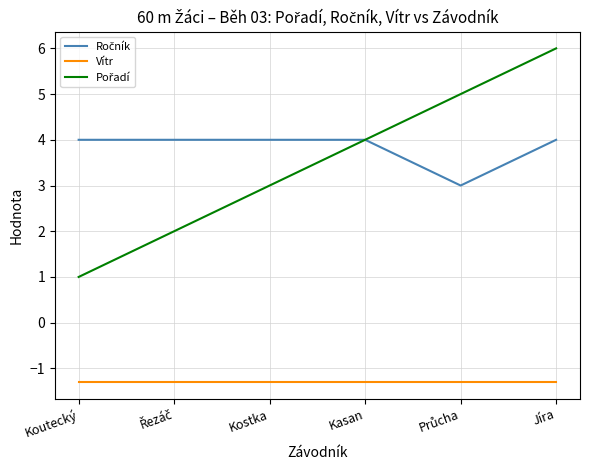

What value does the Vítr series have at Koutecký?

-1.3